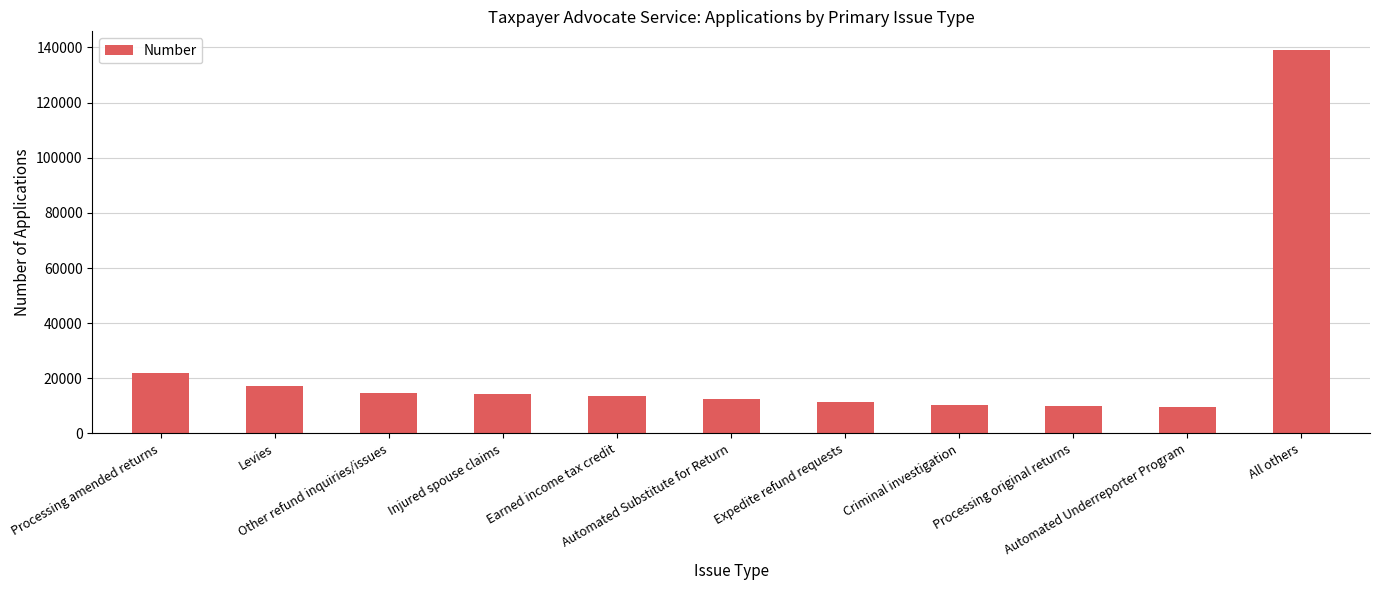

What is the label of the 1st bar from the right?

All others